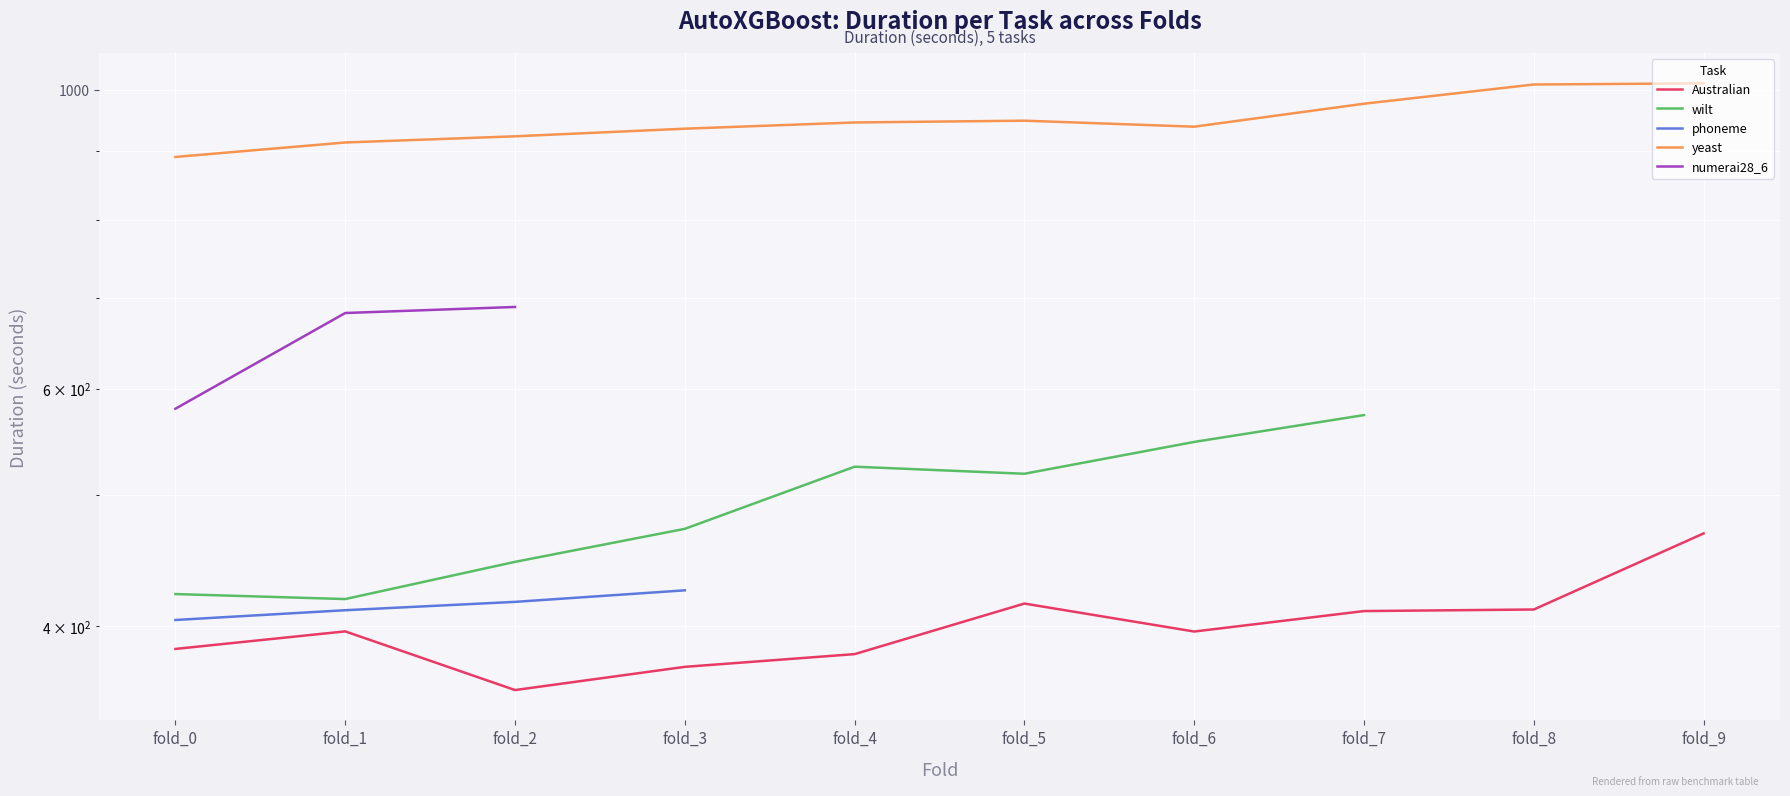

True or false: phoneme has a value of 410.8 at fold_1.

True